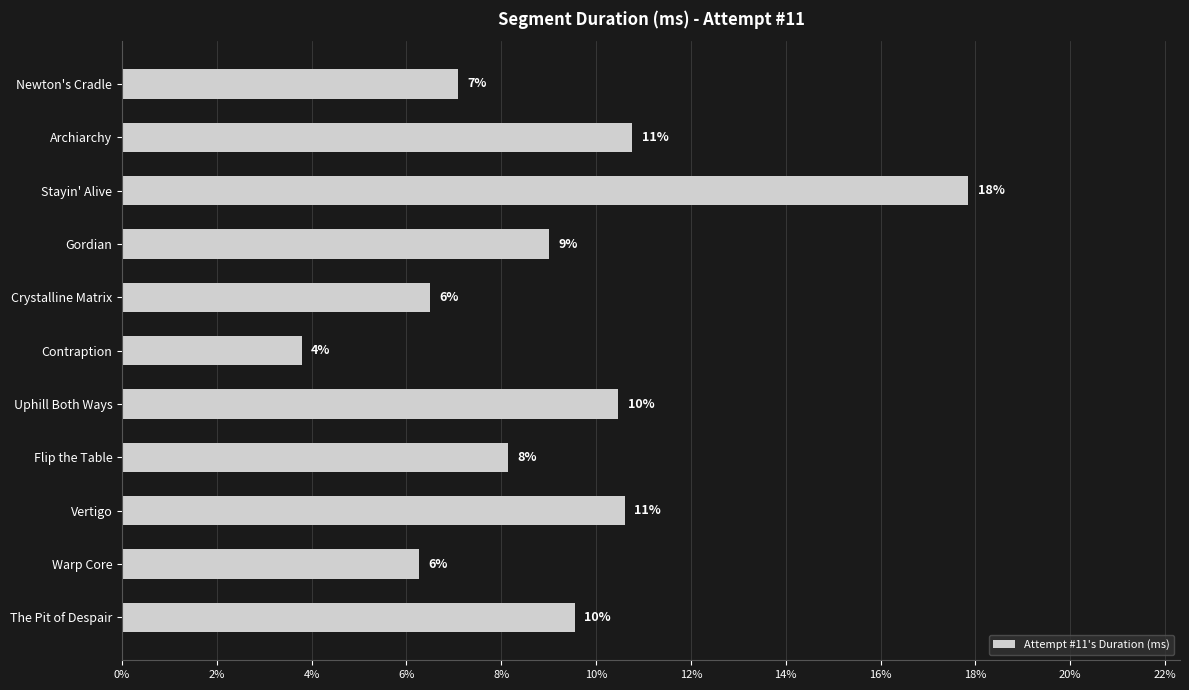

How many bars are there in total?

11